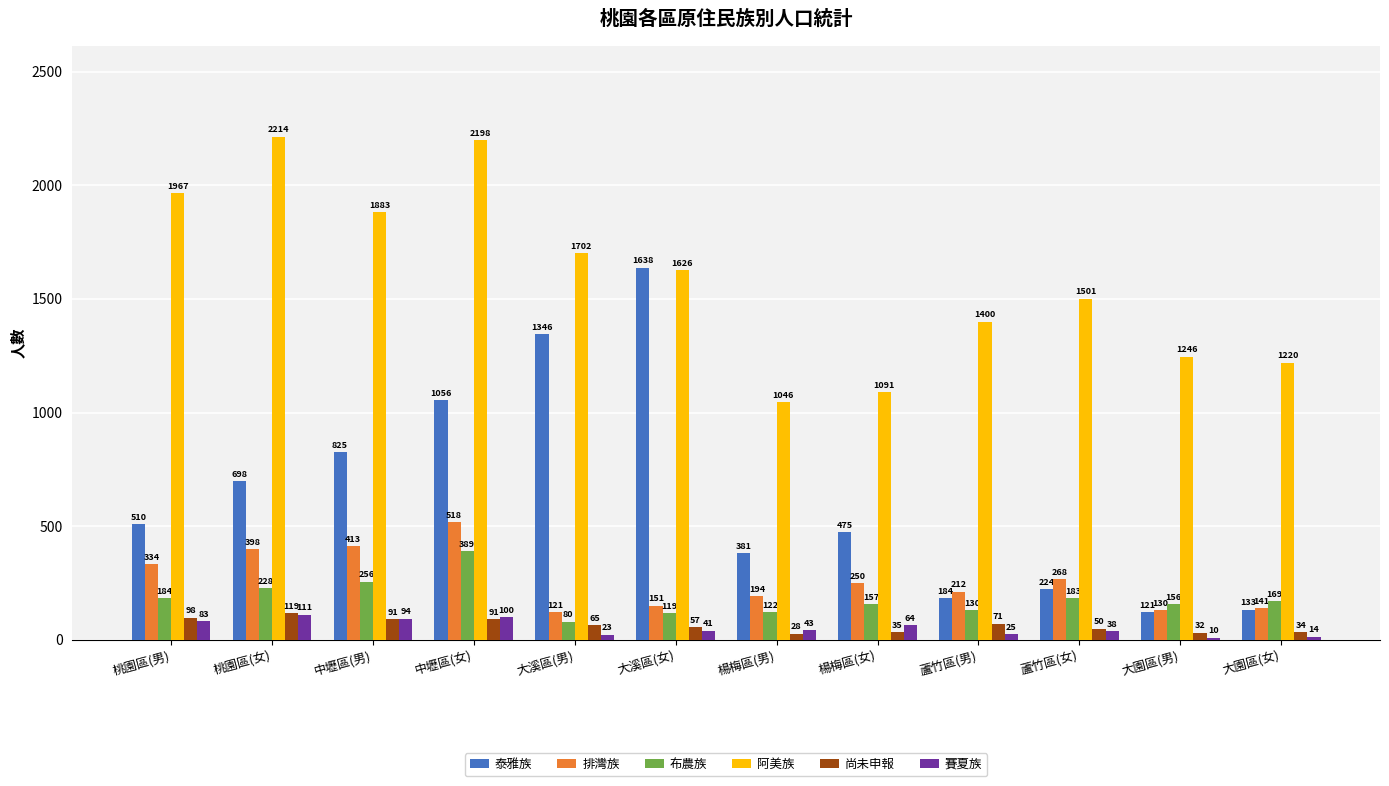

Reading left to right, what are all the values shown in this chart?

泰雅族: 桃園區(男)=510	桃園區(女)=698	中壢區(男)=825	中壢區(女)=1056	大溪區(男)=1346	大溪區(女)=1638	楊梅區(男)=381	楊梅區(女)=475	蘆竹區(男)=184	蘆竹區(女)=224	大園區(男)=121	大園區(女)=133
排灣族: 桃園區(男)=334	桃園區(女)=398	中壢區(男)=413	中壢區(女)=518	大溪區(男)=121	大溪區(女)=151	楊梅區(男)=194	楊梅區(女)=250	蘆竹區(男)=212	蘆竹區(女)=268	大園區(男)=130	大園區(女)=141
布農族: 桃園區(男)=184	桃園區(女)=228	中壢區(男)=256	中壢區(女)=389	大溪區(男)=80	大溪區(女)=119	楊梅區(男)=122	楊梅區(女)=157	蘆竹區(男)=130	蘆竹區(女)=183	大園區(男)=156	大園區(女)=169
阿美族: 桃園區(男)=1967	桃園區(女)=2214	中壢區(男)=1883	中壢區(女)=2198	大溪區(男)=1702	大溪區(女)=1626	楊梅區(男)=1046	楊梅區(女)=1091	蘆竹區(男)=1400	蘆竹區(女)=1501	大園區(男)=1246	大園區(女)=1220
尚未申報: 桃園區(男)=98	桃園區(女)=119	中壢區(男)=91	中壢區(女)=91	大溪區(男)=65	大溪區(女)=57	楊梅區(男)=28	楊梅區(女)=35	蘆竹區(男)=71	蘆竹區(女)=50	大園區(男)=32	大園區(女)=34
賽夏族: 桃園區(男)=83	桃園區(女)=111	中壢區(男)=94	中壢區(女)=100	大溪區(男)=23	大溪區(女)=41	楊梅區(男)=43	楊梅區(女)=64	蘆竹區(男)=25	蘆竹區(女)=38	大園區(男)=10	大園區(女)=14